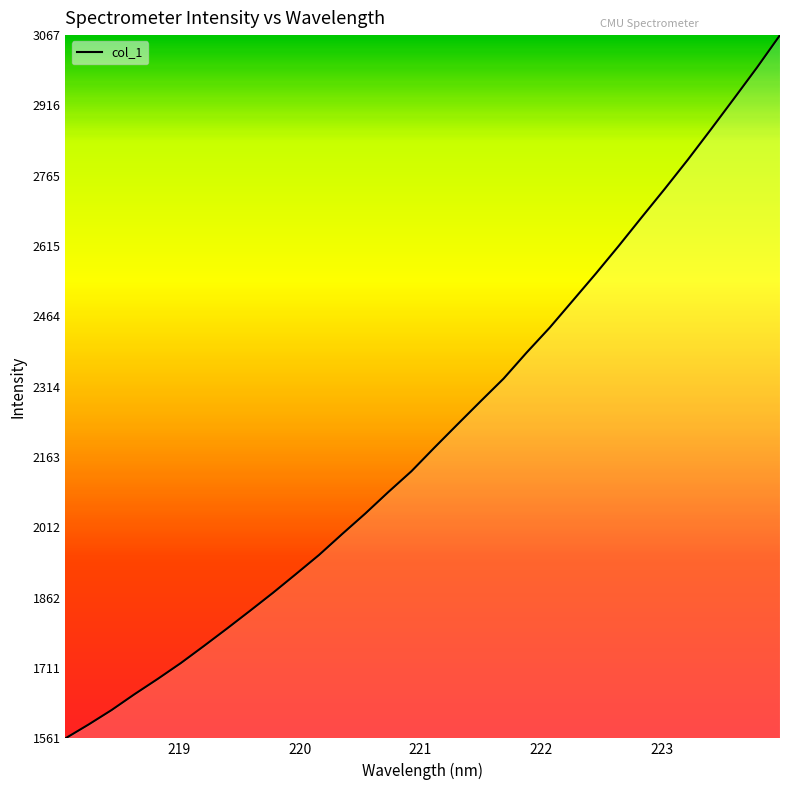

What is the difference between the maximum and minimum values?

1506.1